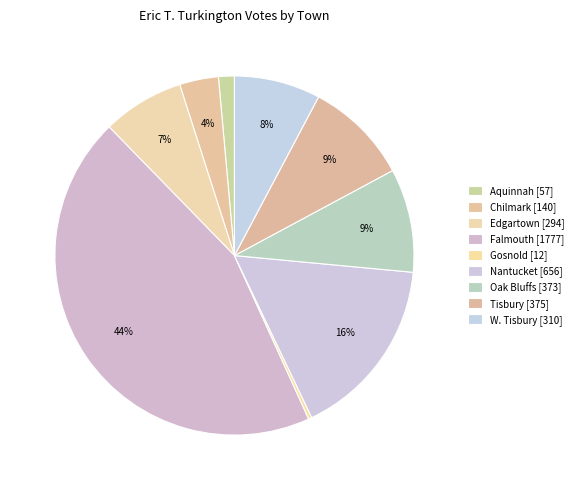

Which slice is the largest?

Falmouth